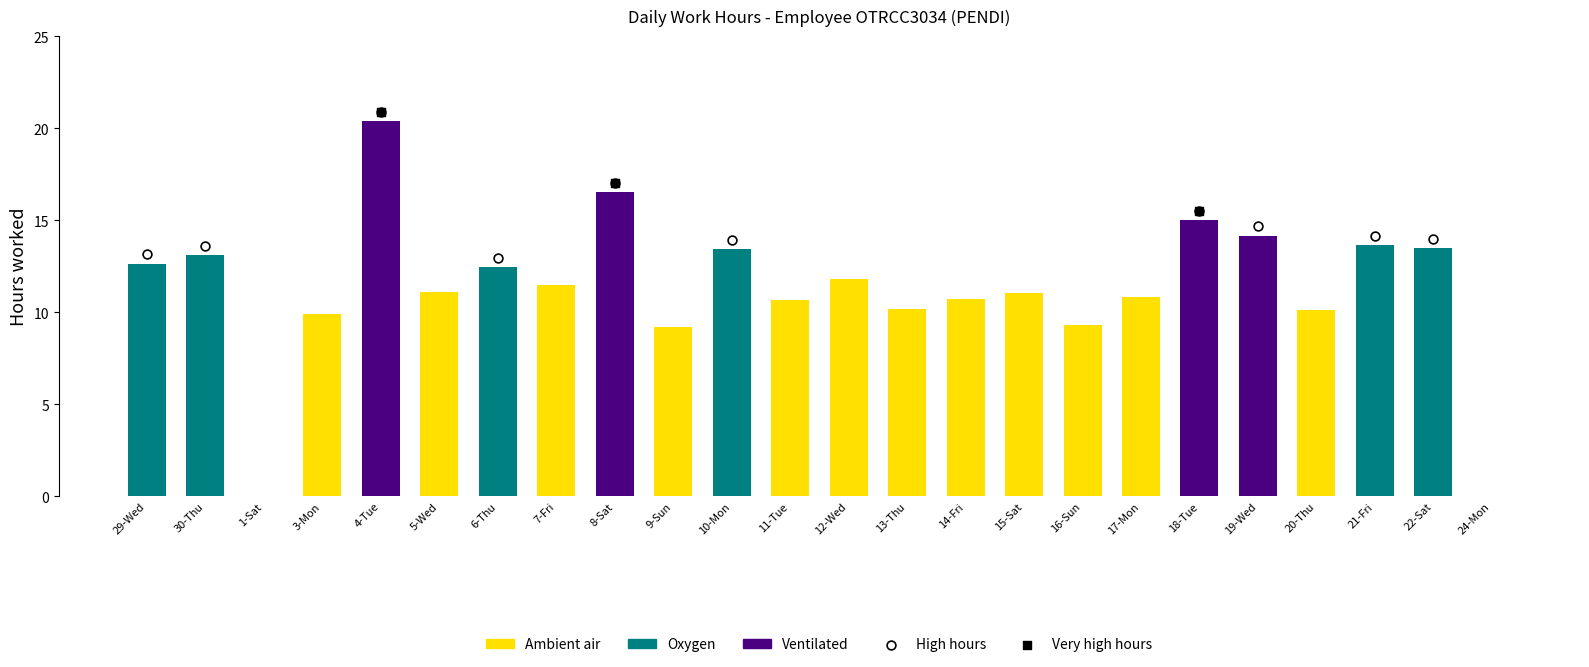

At how many categories does at least one series exceed 0?

22